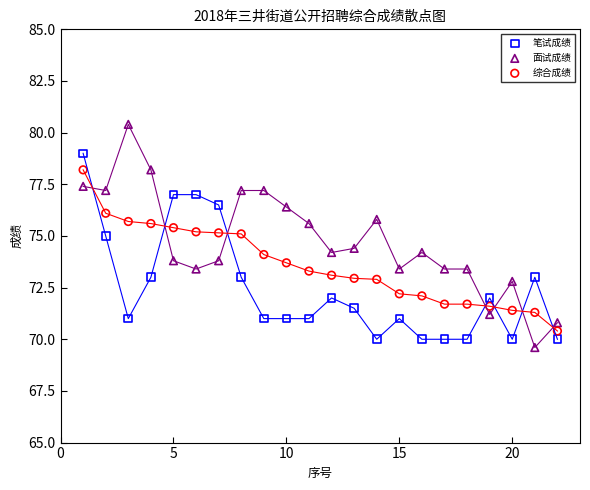

Across all data points, what is the range of X values (max minus min)?

21.0